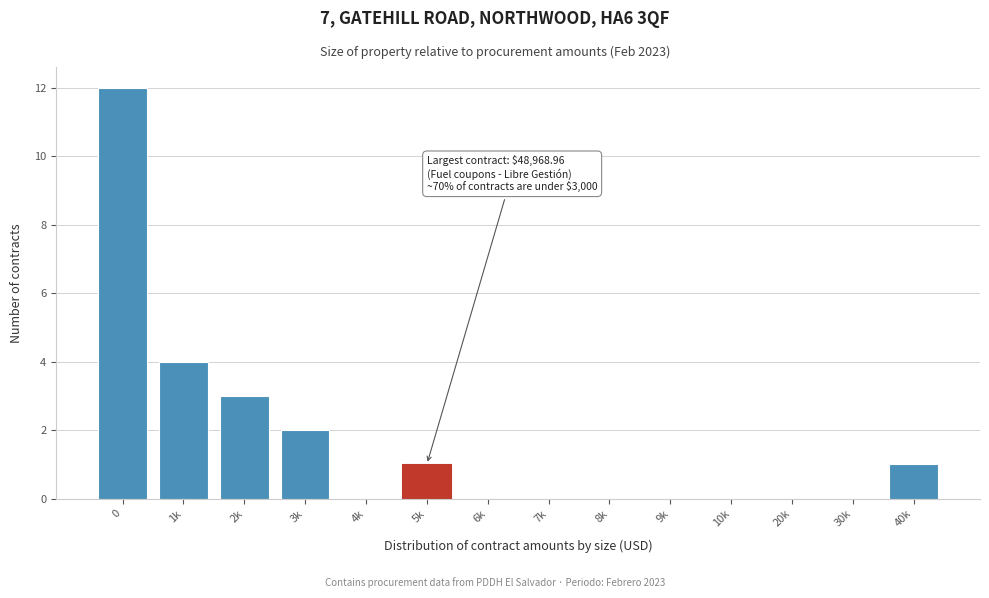

Reading left to right, transcribe all the data shown in this chart.

0=12	1k=4	2k=3	3k=2	4k=0	5k=1	6k=0	7k=0	8k=0	9k=0	10k=0	20k=0	30k=0	40k=1